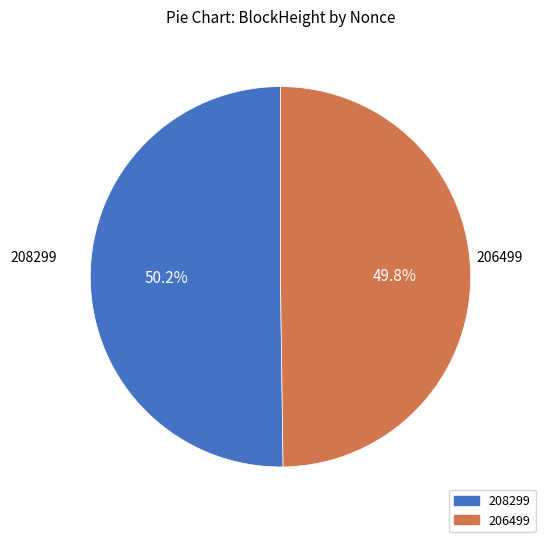

How many slices are in this pie chart?

2